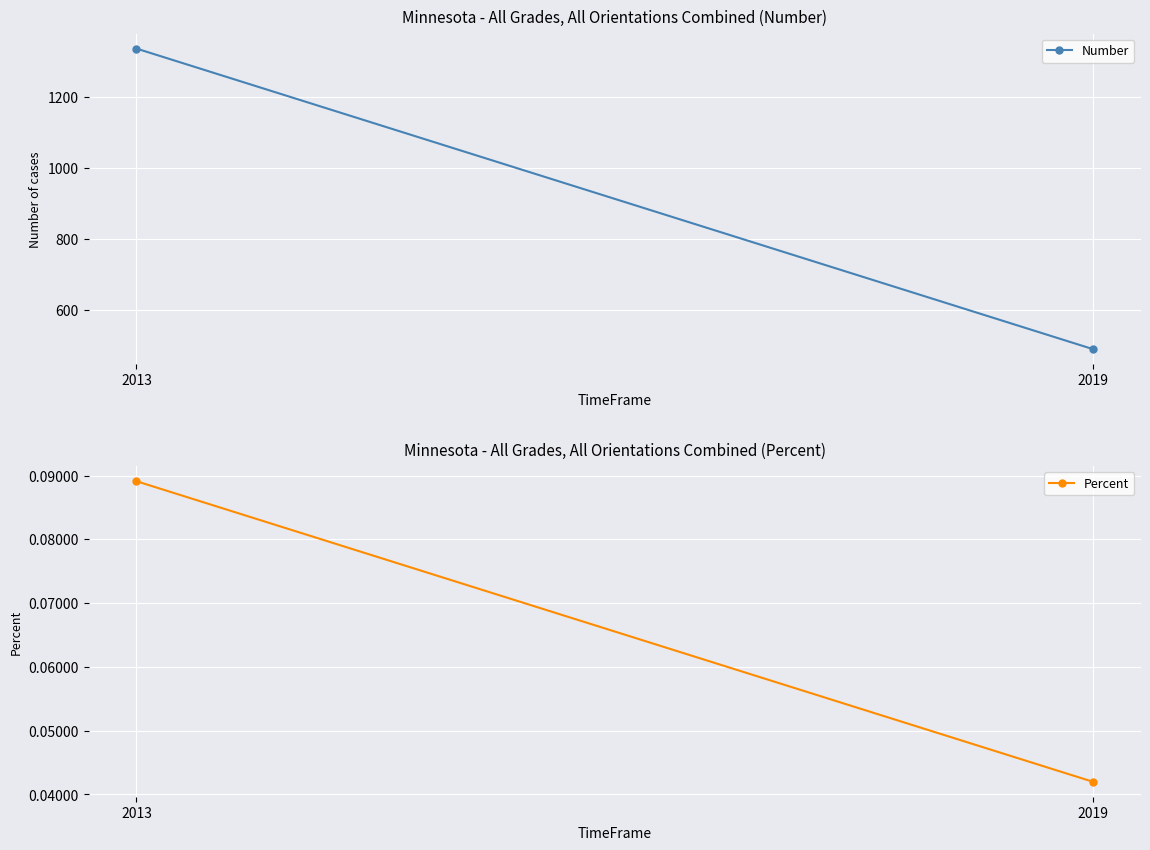

At 2013, list the series in order from smallest to largest.

Percent, Number